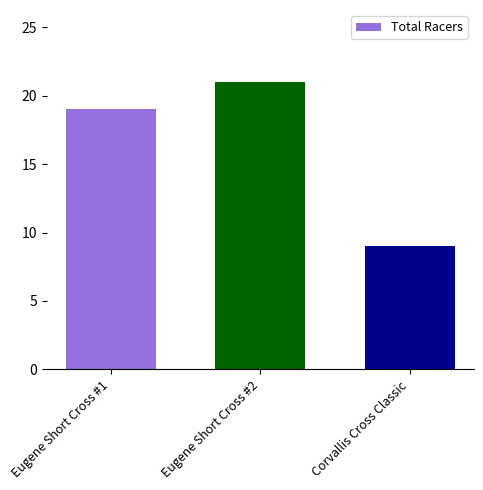

What position from the right is Corvallis Cross Classic?

1